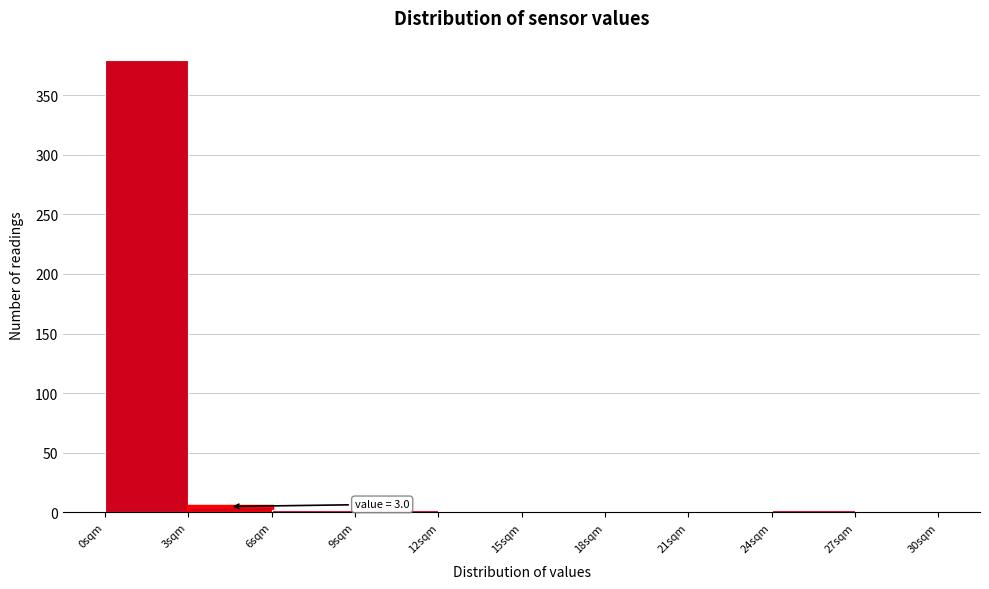

Over which range of the x-axis is the bar tallest?

0 to 3